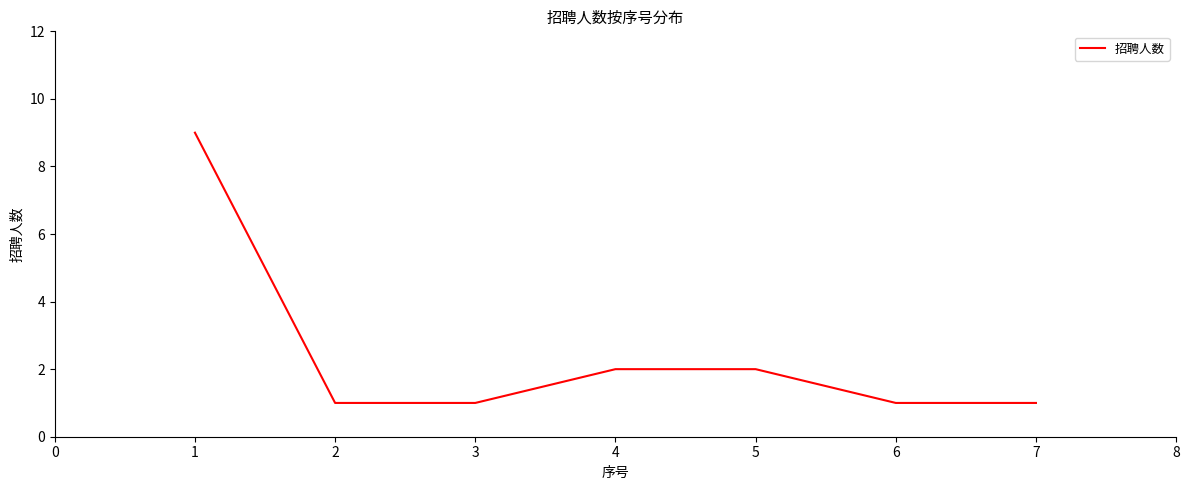

True or false: the data shows 1 at 6.

True